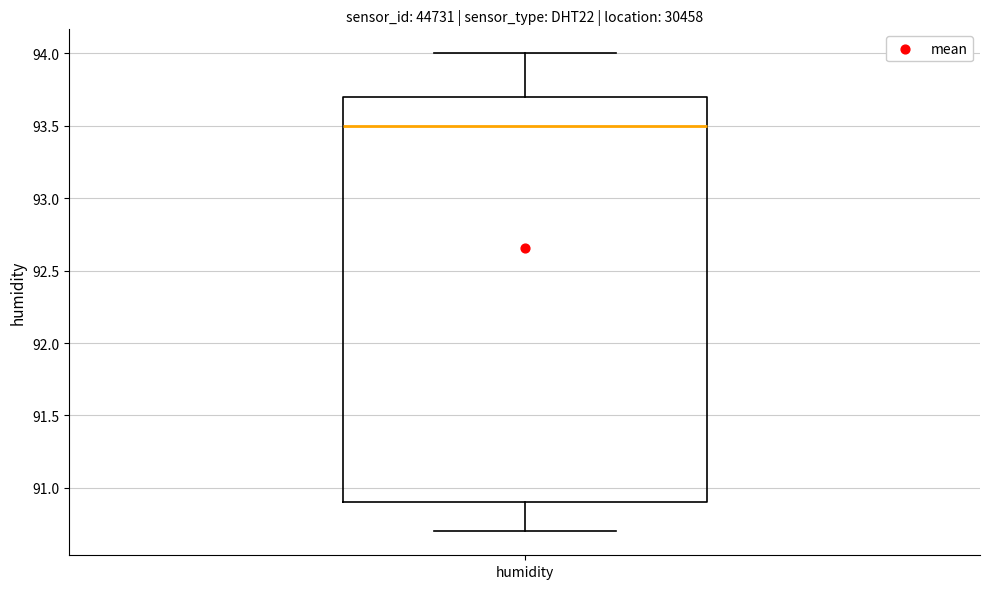

Where does the upper whisker of the box for humidity end on the y-axis? The values are not printed on the chart, so give them approximately, as read against the axis.

94.0